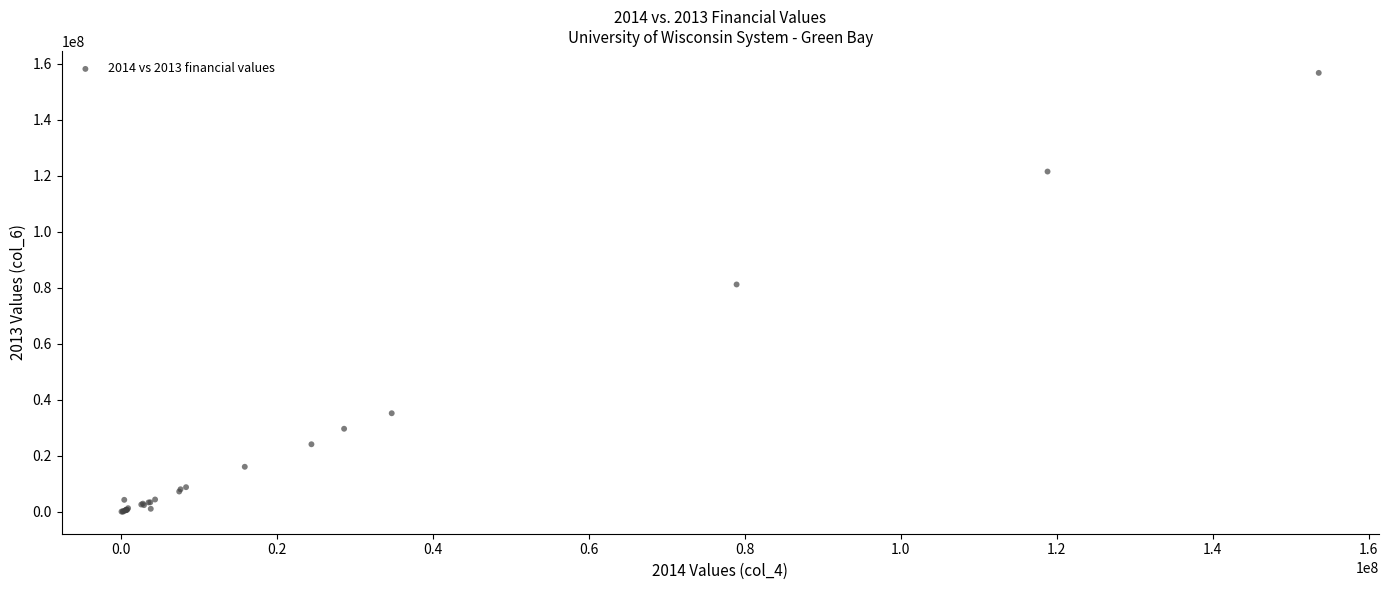

What Y value in the scatter plot is closest to 78401186?

81208793.5